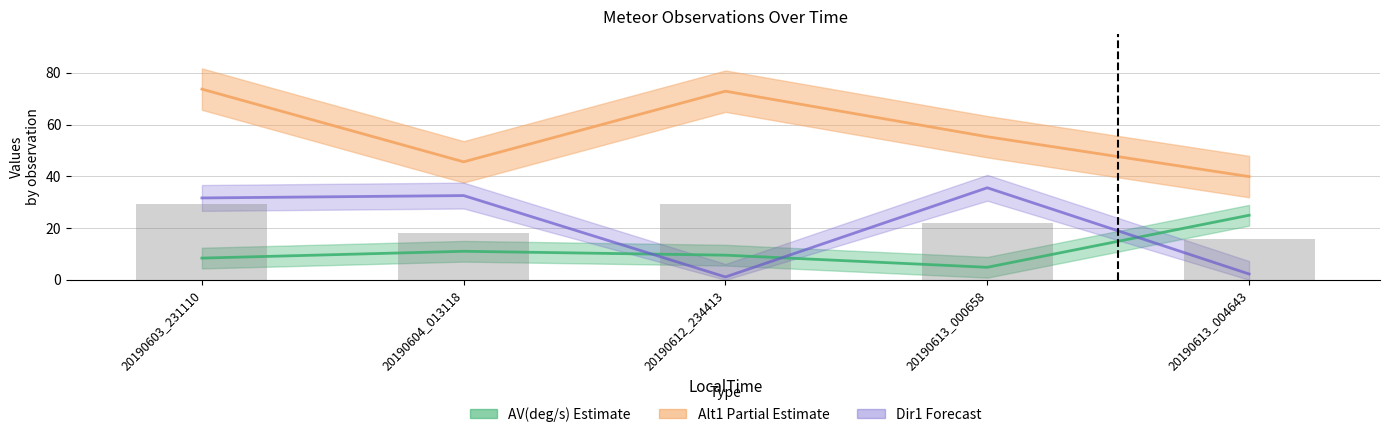

Are the bars grouped side by side (vs. stacked)?

Yes